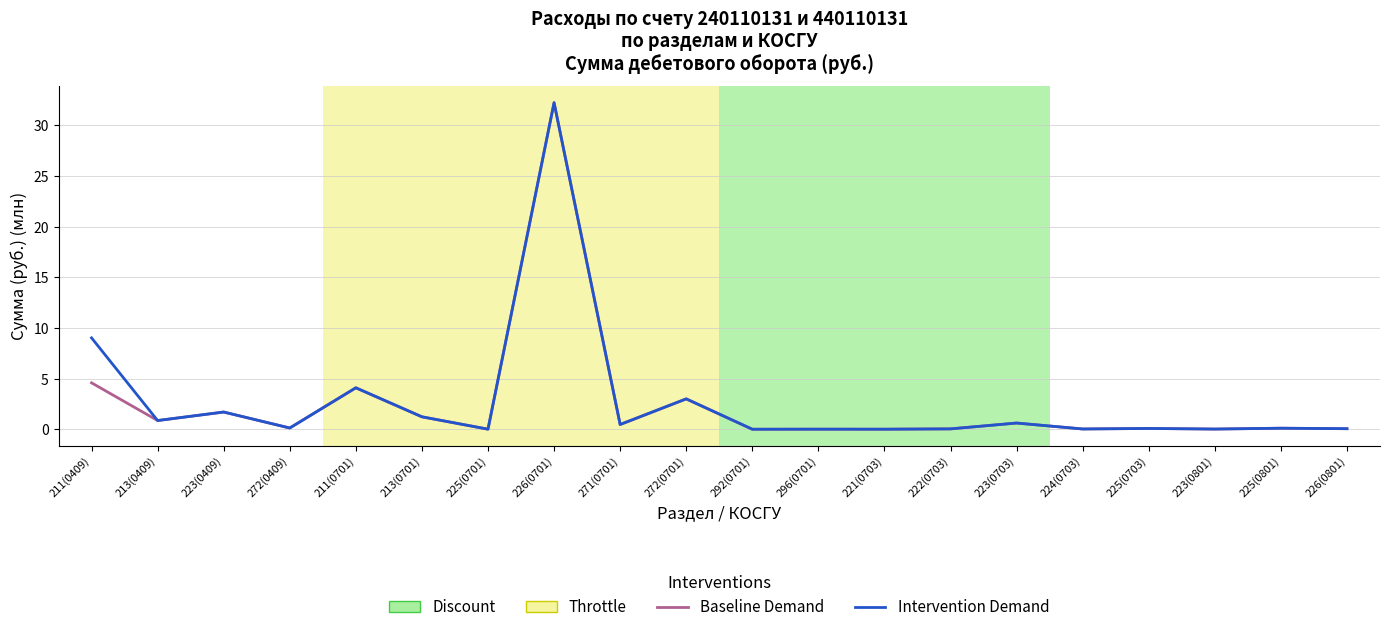

Is it true that Intervention Demand equals 0.1 at 226(0801)?

True